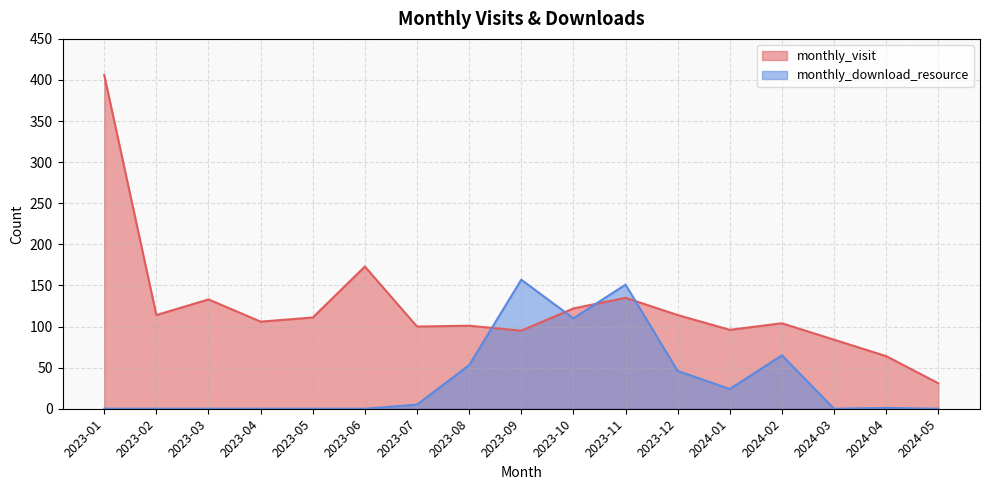

List the labels in order of monthly_download_resource value, smallest first.

2023-01, 2023-02, 2023-03, 2023-04, 2023-05, 2023-06, 2024-03, 2024-05, 2024-04, 2023-07, 2024-01, 2023-12, 2023-08, 2024-02, 2023-10, 2023-11, 2023-09